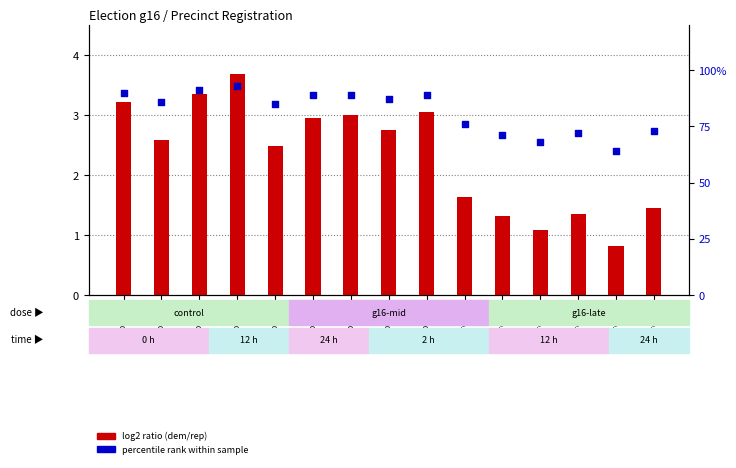

What is the total value across all series at srprec15?

74.5